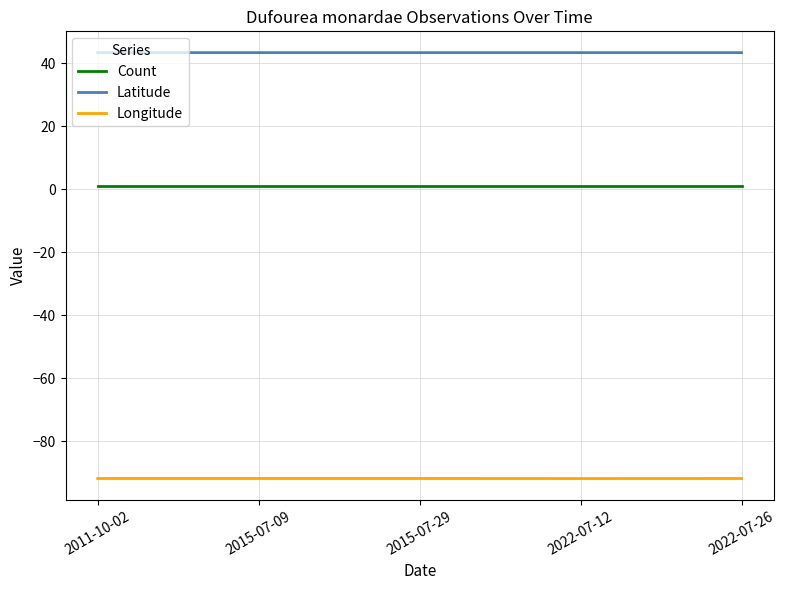

What is the value of the Longitude point at the 4th from the left?

-91.8